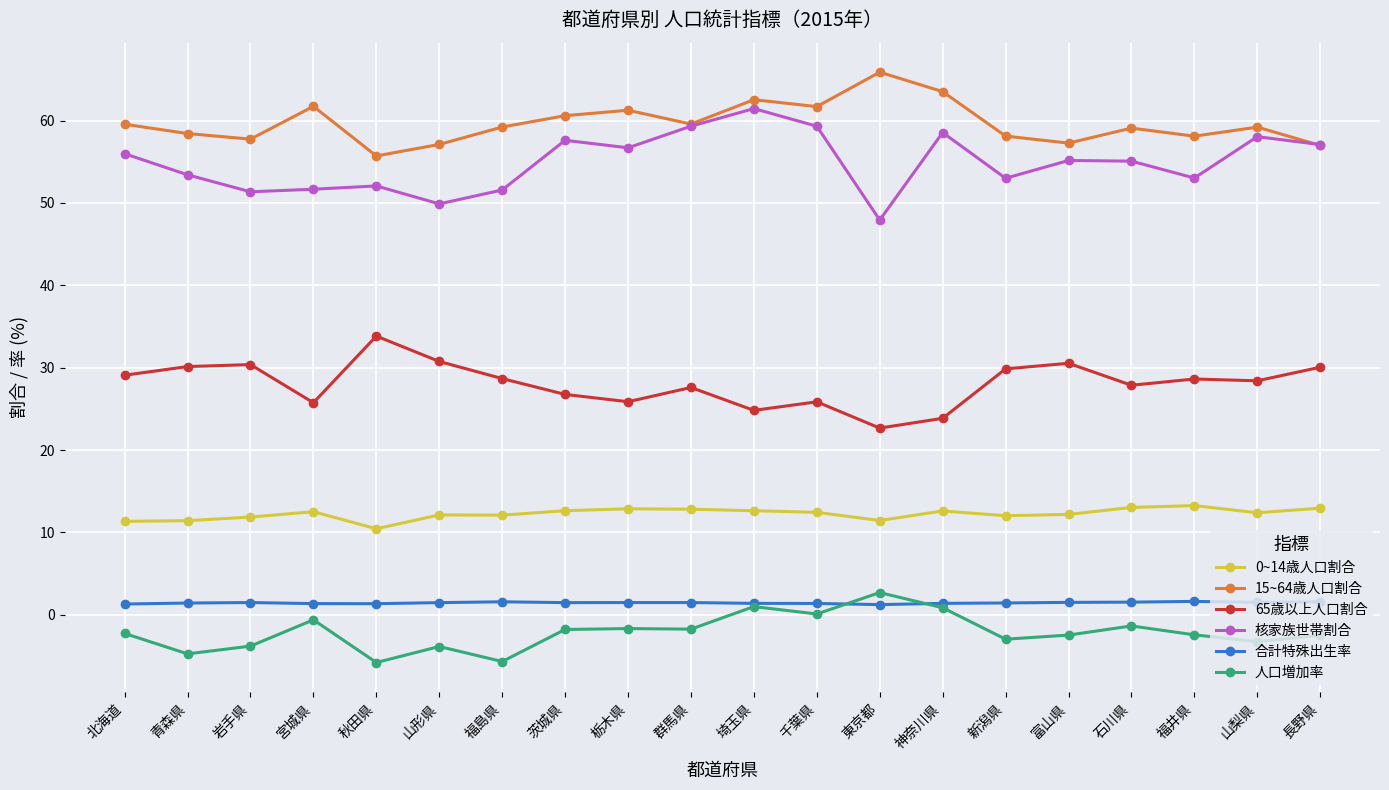

What is the label of the 13th point from the right?

茨城県